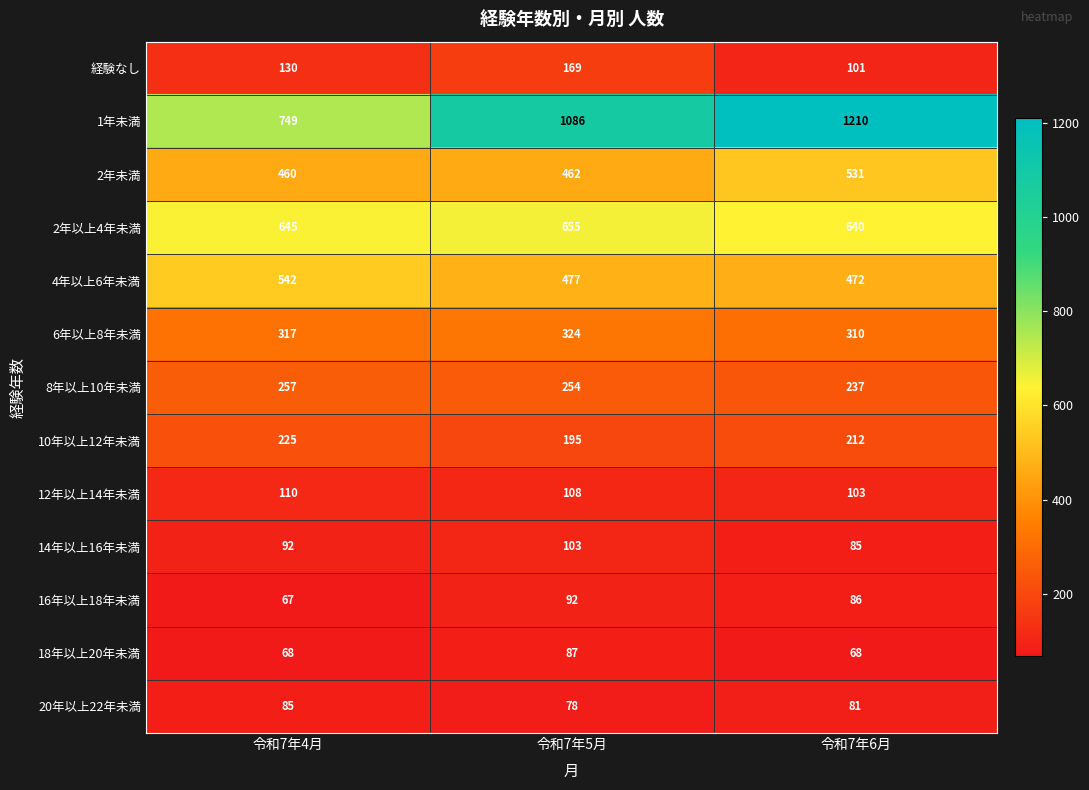

Is it true that 2年以上4年未満 equals 655 at 令和7年5月?

True